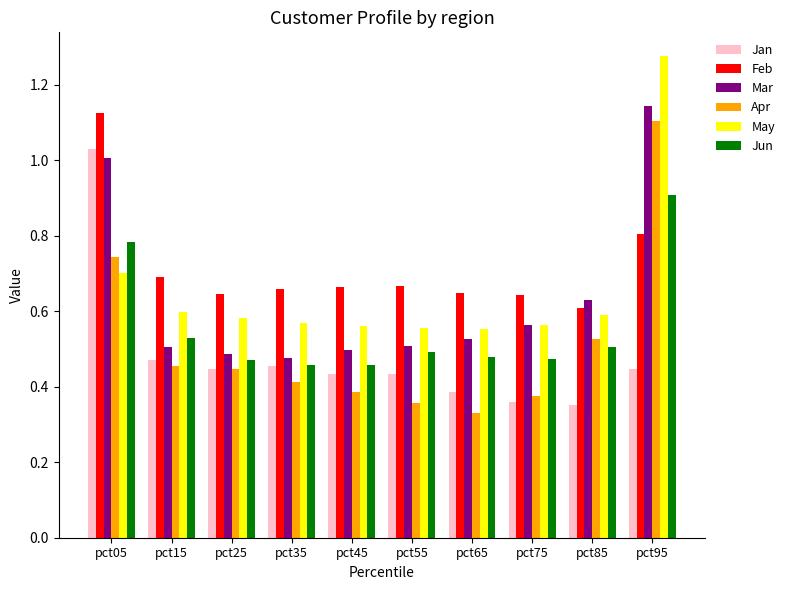

The value of Jun at pct15 is 0.5. True or false?

True